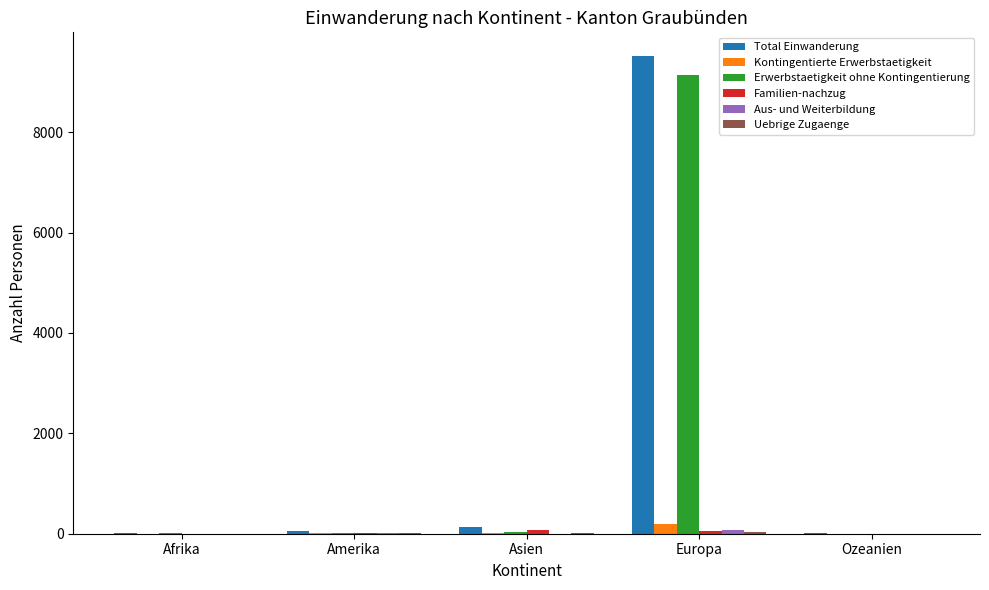

What is the spread (max minus min) of values at Asien?

129